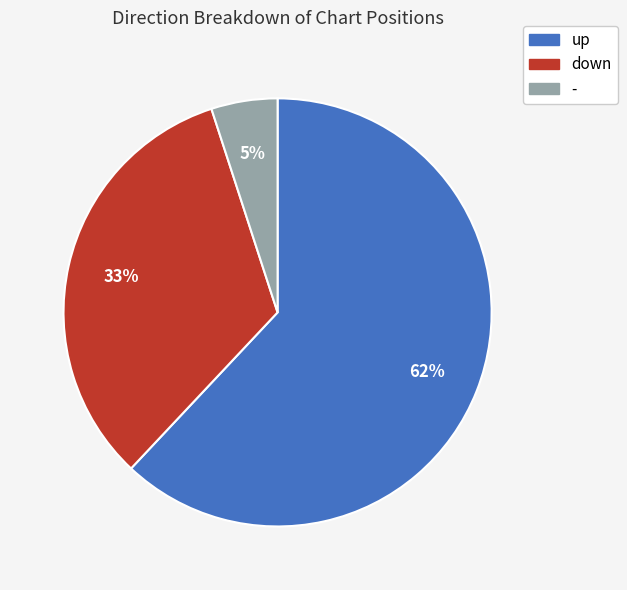

How many slices are in this pie chart?

3